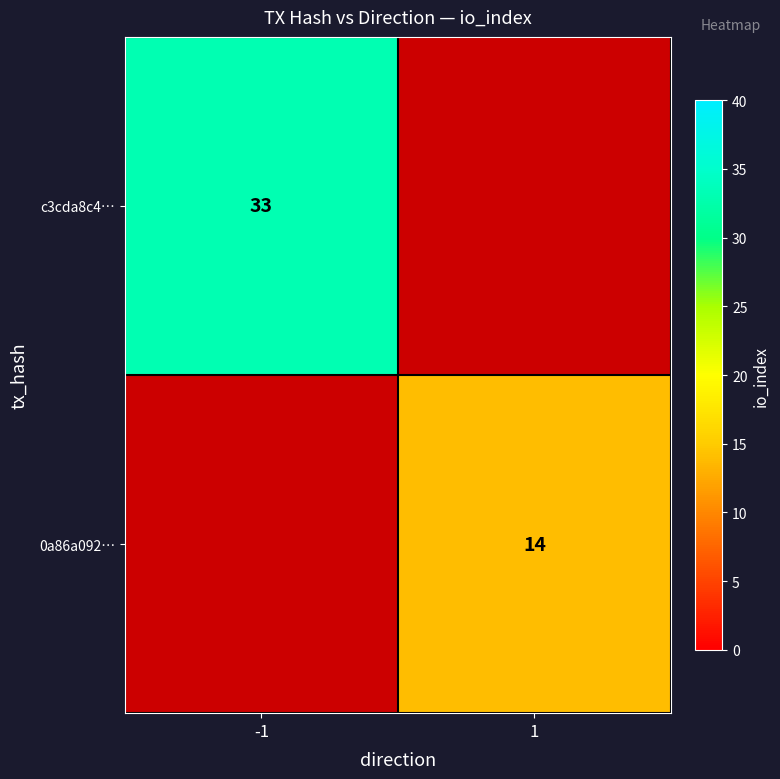

The value of 0a86a092… at 1 is 8. True or false?

False